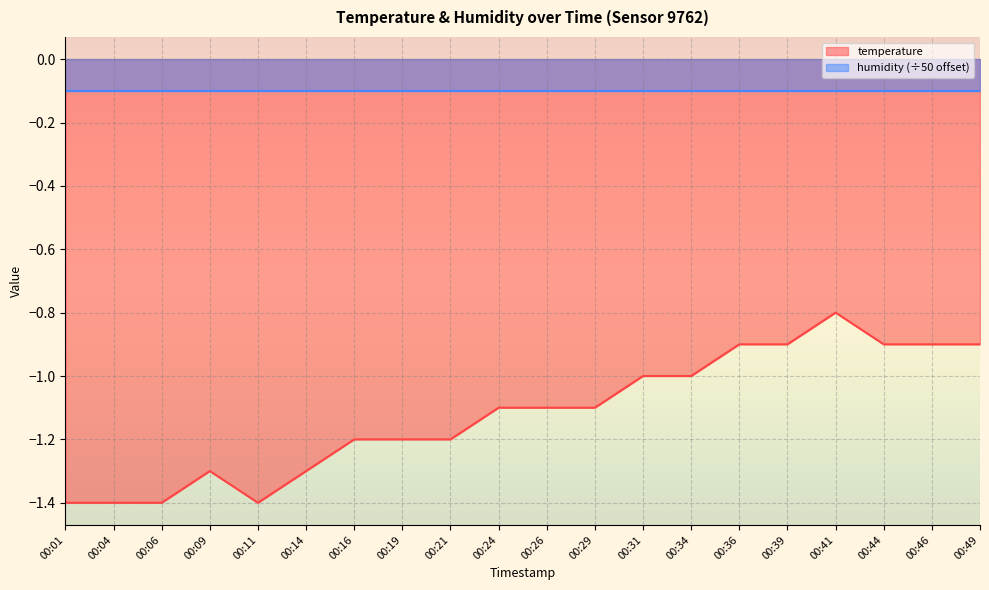

How many values are between -1 and 0?

8